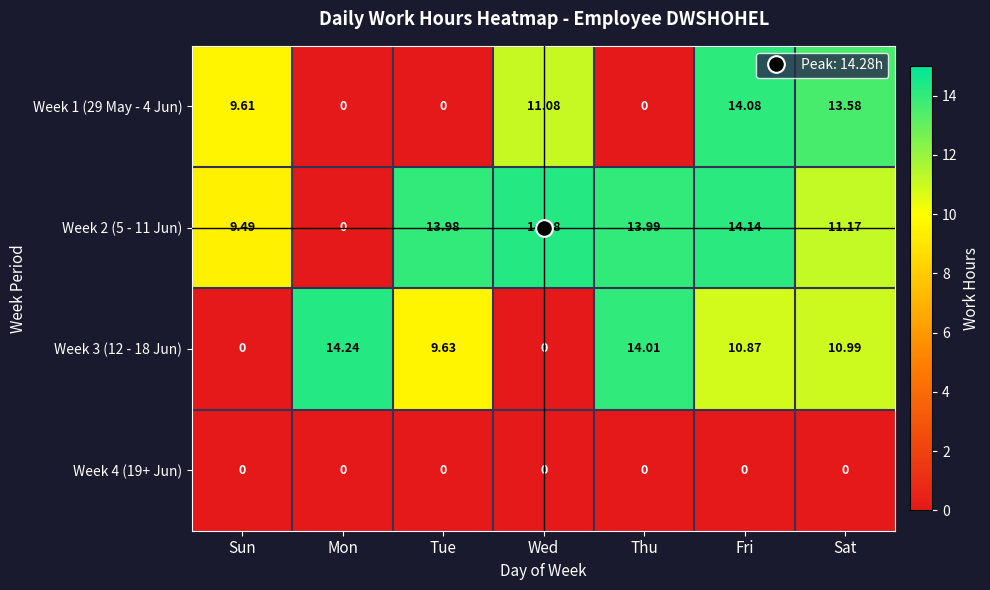

Where is Week 1 (29 May - 4 Jun) nearest to the value 7?

Sun